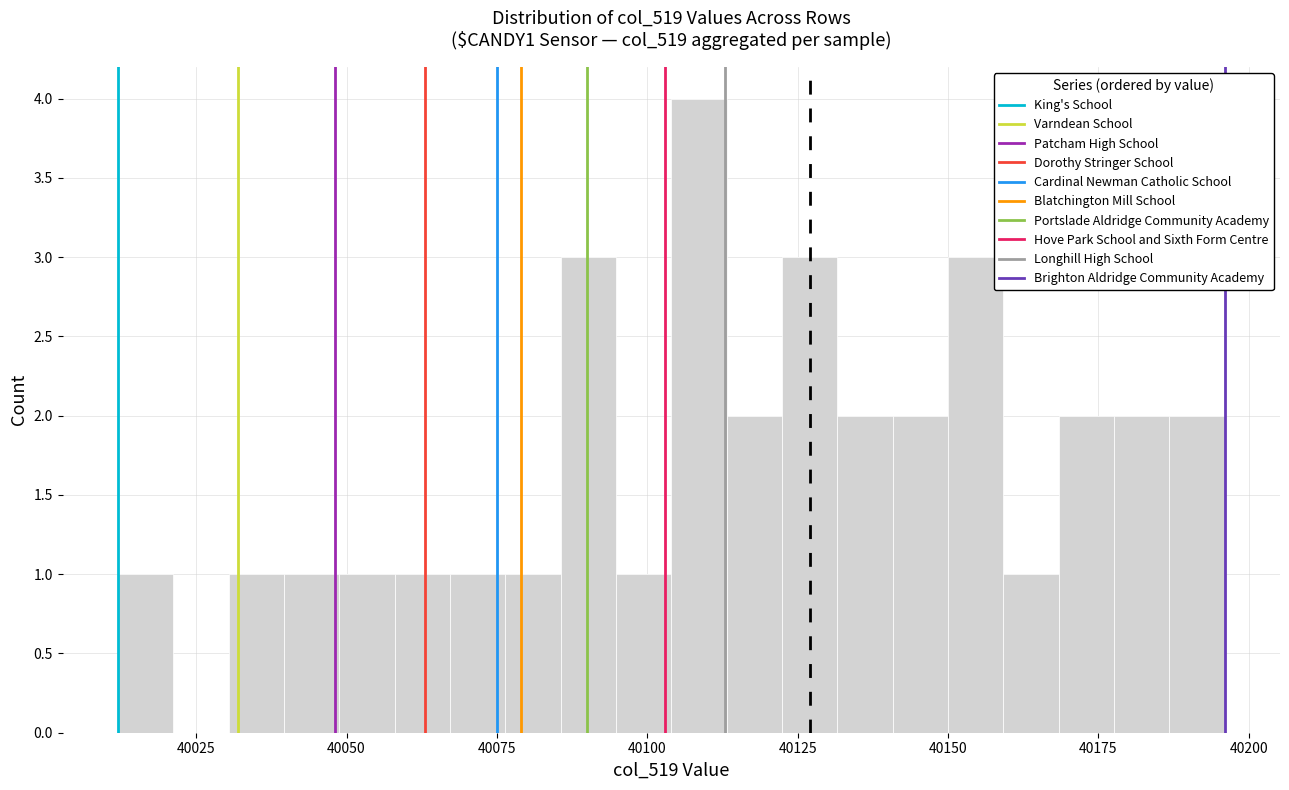

Around what value on the x-axis is the tallest bar? Give the approximate position of its centre, as read against the axis.

40110